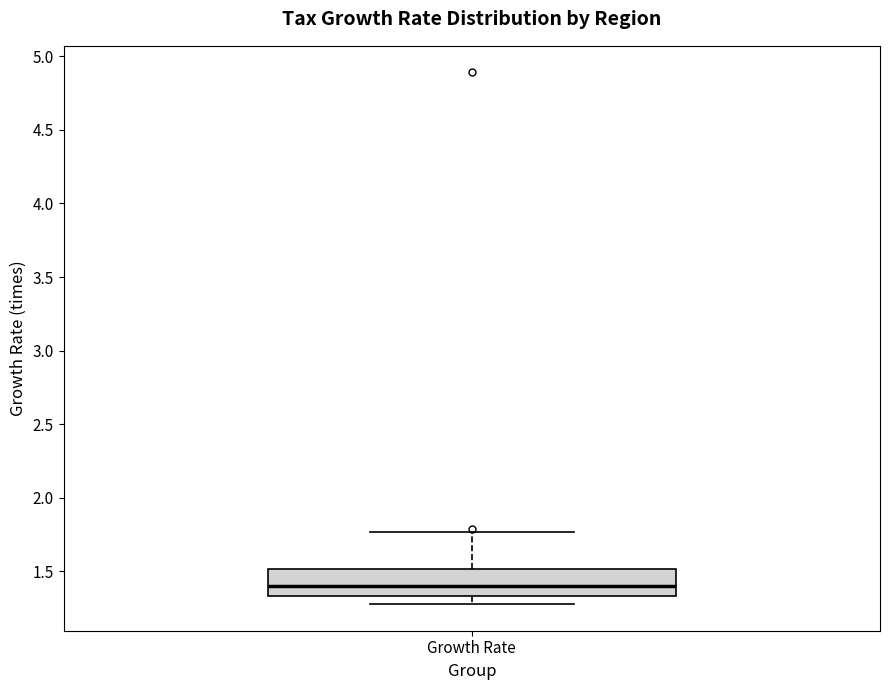

Transcribe this box plot: give where the median line is, the range the box spans, and where the two whiskers end, as read against the y-axis. The values are not printed on the chart, so give them approximately, as read against the axis.

median 1.40, box 1.35 to 1.50, whiskers 1.30 to 1.75